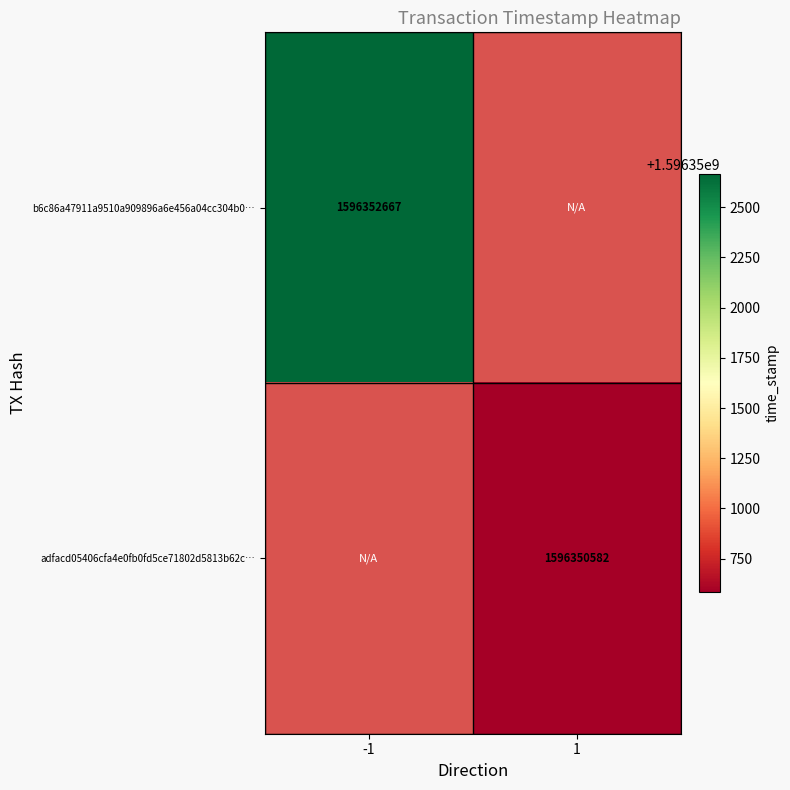

At how many categories does at least one series exceed 1596351387?

1